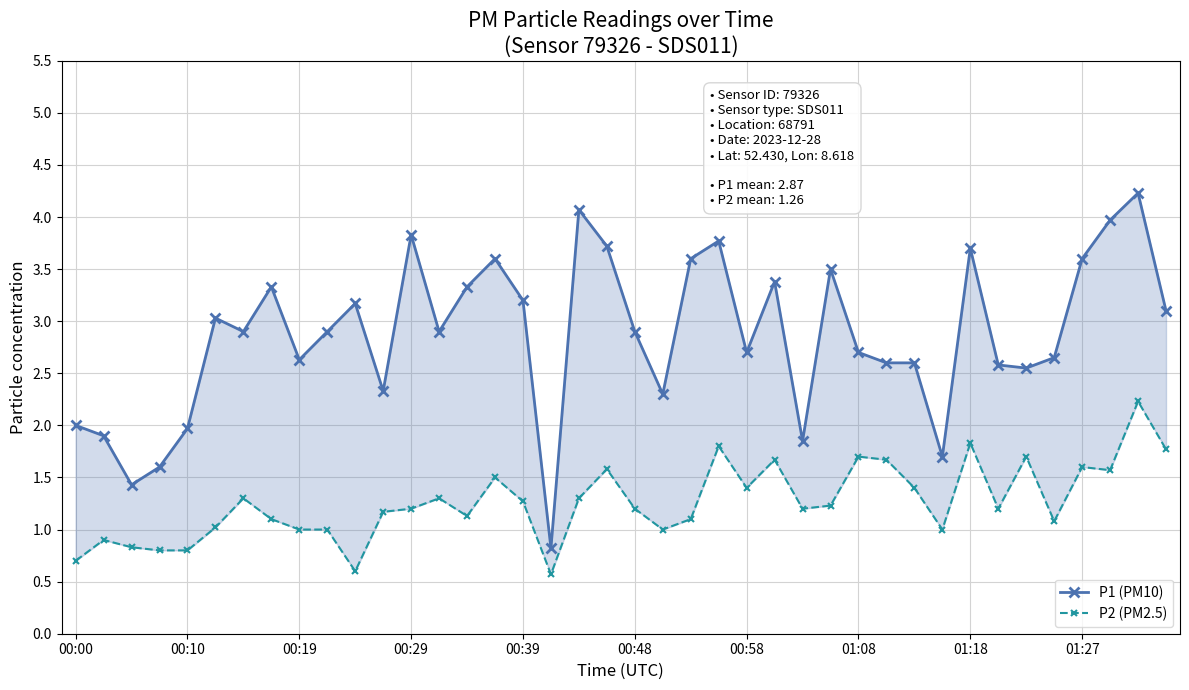

At which category is the sum across all series the highest?

38